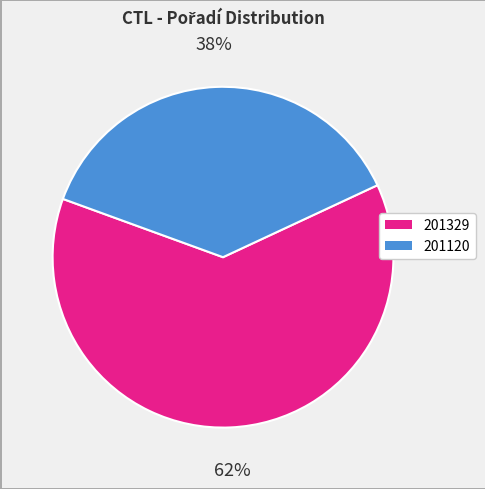

To the nearest percent, what is the combined percentage of 201120 and 201329?

100%